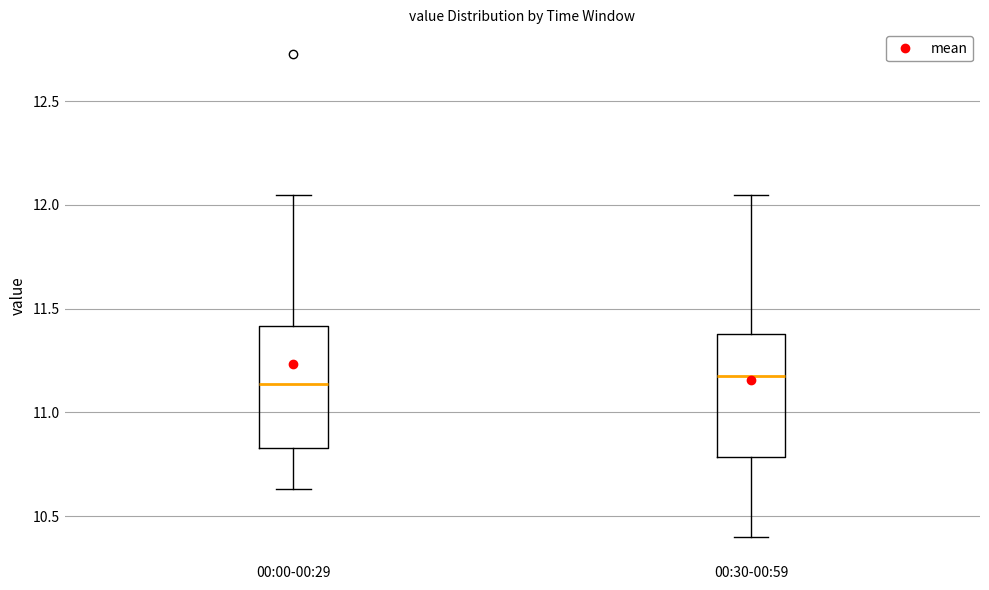

Where is the lower edge of the box for 00:30-00:59 on the y-axis? The values are not printed on the chart, so give them approximately, as read against the axis.

10.80